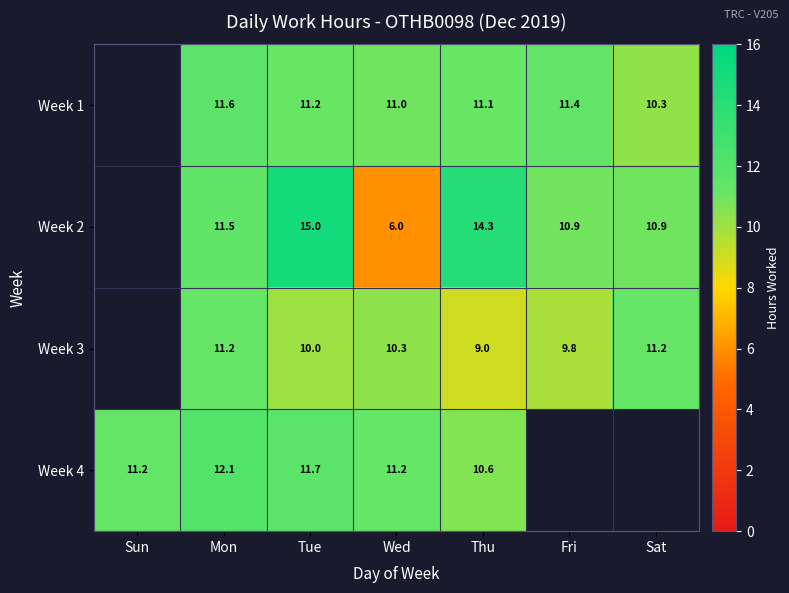

At Mon, list the series in order from smallest to largest.

Week 3, Week 2, Week 1, Week 4